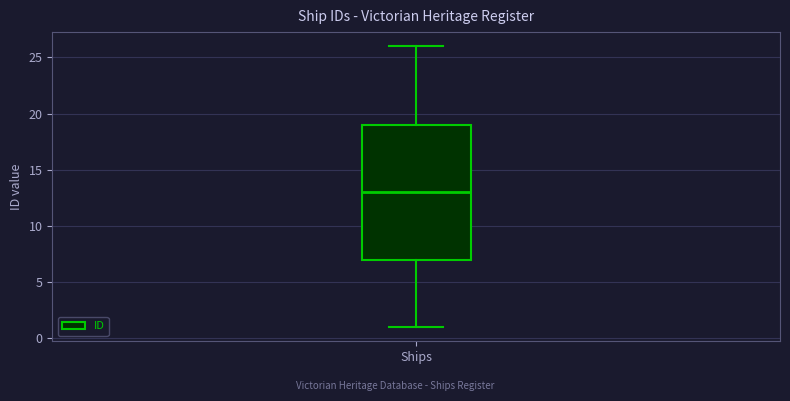

Read this box plot against the y-axis: the position of the median line, the range covered by the box, and the ends of both whiskers. The values are not printed on the chart, so give them approximately, as read against the axis.

median 13, box 7 to 19, whiskers 1 to 26